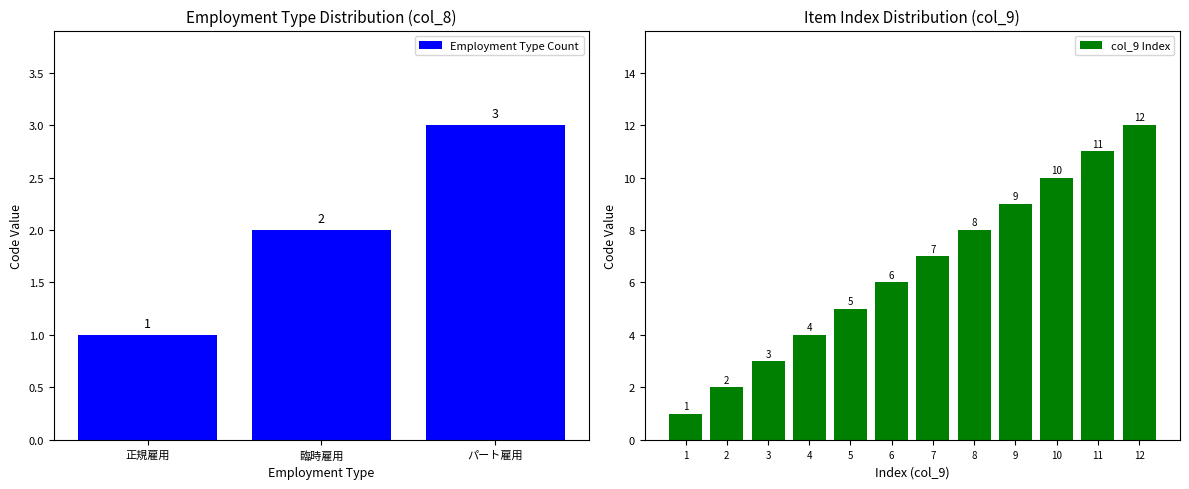

At which label is Employment Type Count closest to 2?

臨時雇用